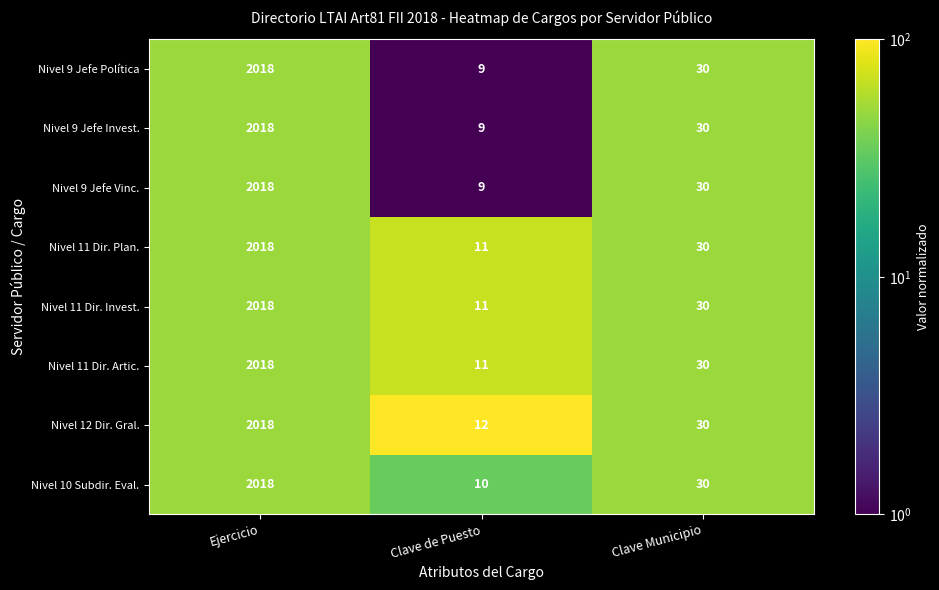

Reading right to left, what are all the values shown in this chart?

Nivel 9 Jefe Política: Clave Municipio=30	Clave de Puesto=9	Ejercicio=2018
Nivel 9 Jefe Invest.: Clave Municipio=30	Clave de Puesto=9	Ejercicio=2018
Nivel 9 Jefe Vinc.: Clave Municipio=30	Clave de Puesto=9	Ejercicio=2018
Nivel 11 Dir. Plan.: Clave Municipio=30	Clave de Puesto=11	Ejercicio=2018
Nivel 11 Dir. Invest.: Clave Municipio=30	Clave de Puesto=11	Ejercicio=2018
Nivel 11 Dir. Artic.: Clave Municipio=30	Clave de Puesto=11	Ejercicio=2018
Nivel 12 Dir. Gral.: Clave Municipio=30	Clave de Puesto=12	Ejercicio=2018
Nivel 10 Subdir. Eval.: Clave Municipio=30	Clave de Puesto=10	Ejercicio=2018